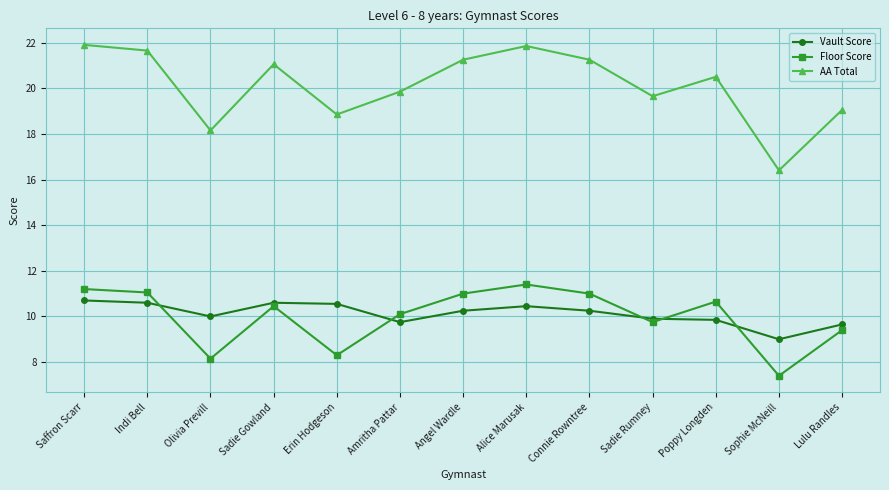

Where do Vault Score and Floor Score first cross each other?

Indi Bell and Olivia Previll